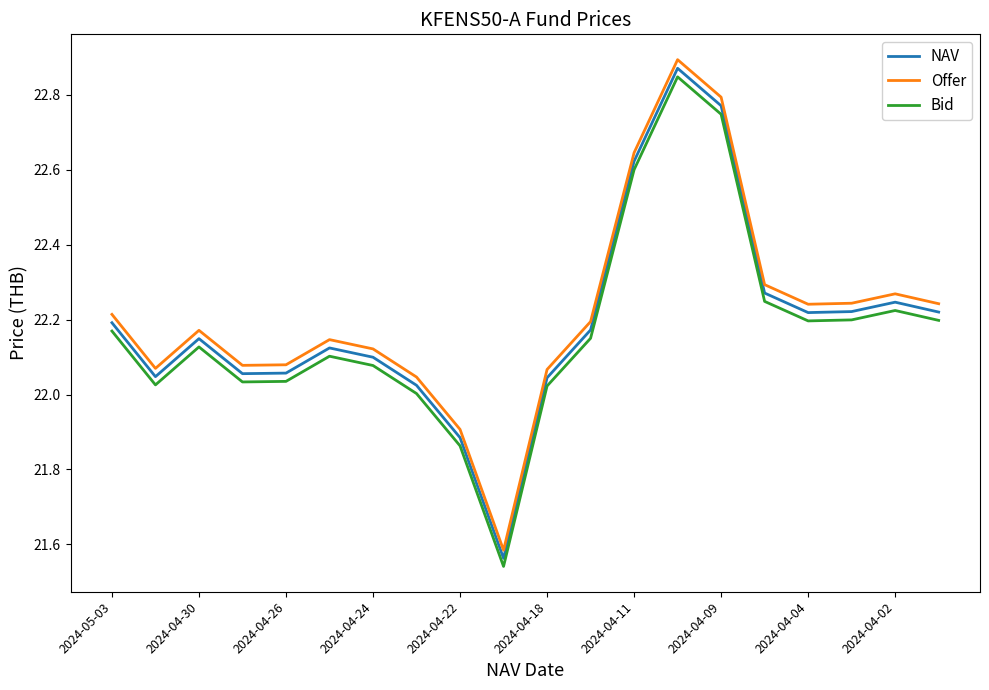

What is the difference between the maximum and minimum values in the NAV series?

1.3